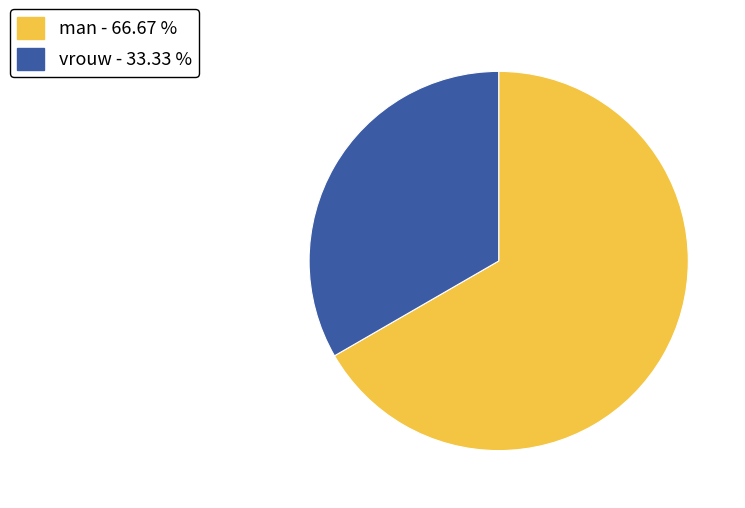

What is the smallest slice in the pie chart?

vrouw